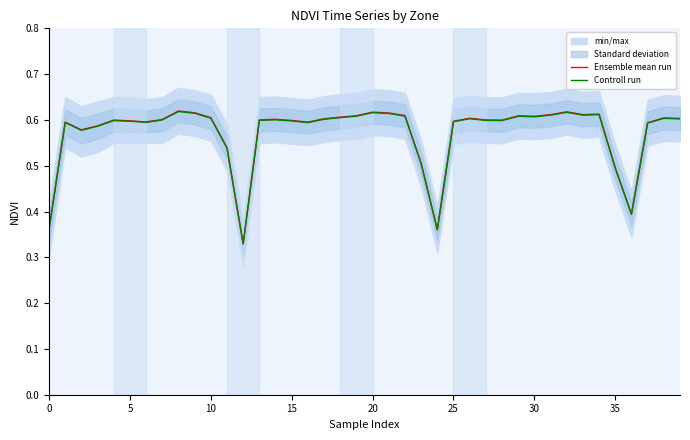

The value of Ensemble mean run at 10 is 0.8. True or false?

False